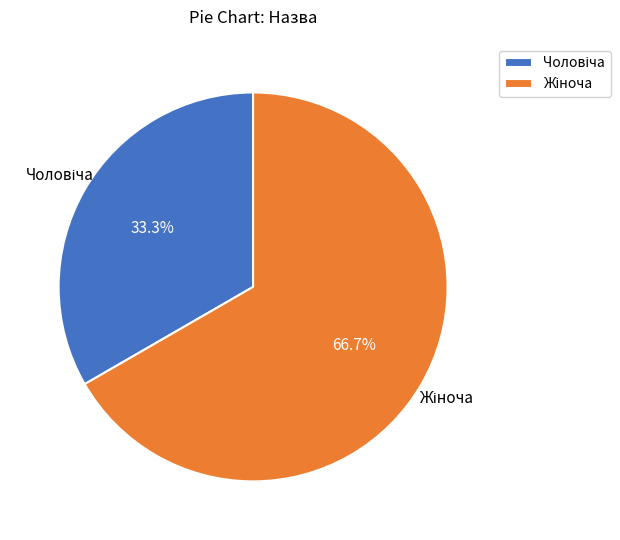

To the nearest percent, what percentage of the pie is Жіноча?

67%